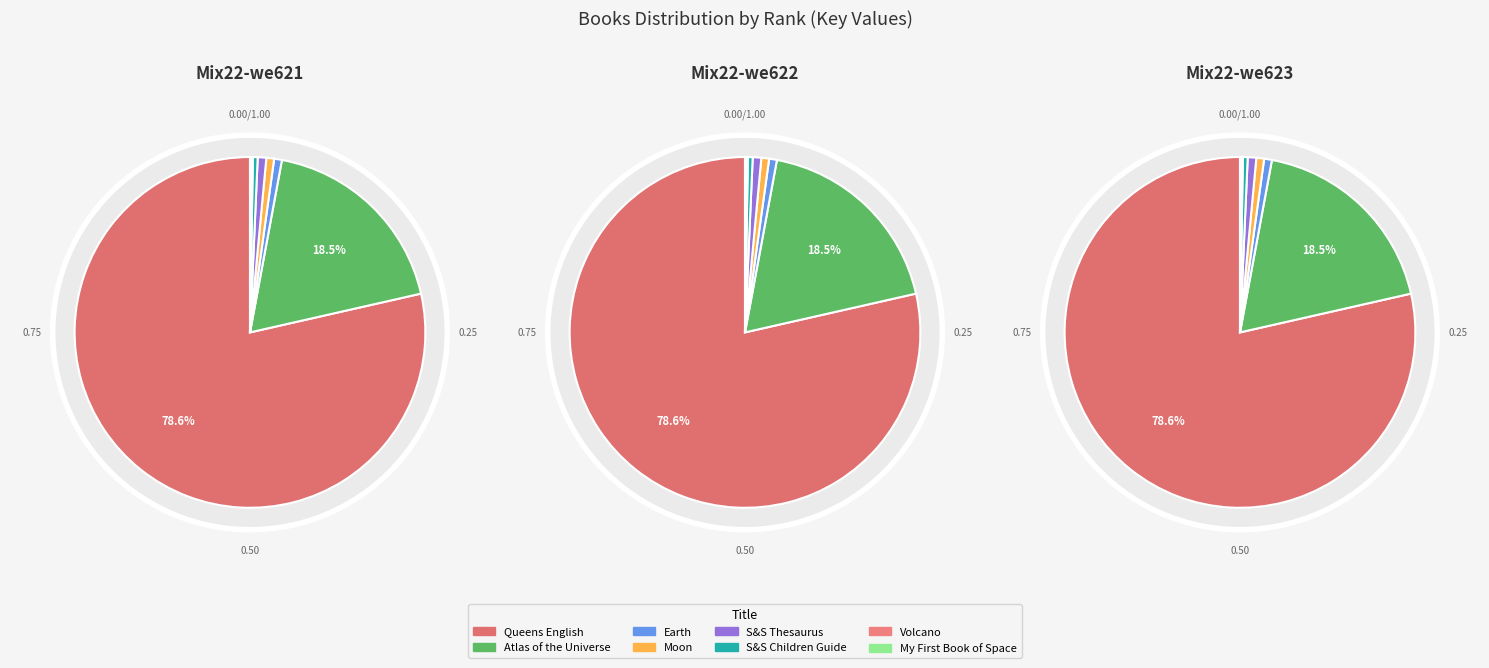

What is the largest slice in the pie chart?

Queens English